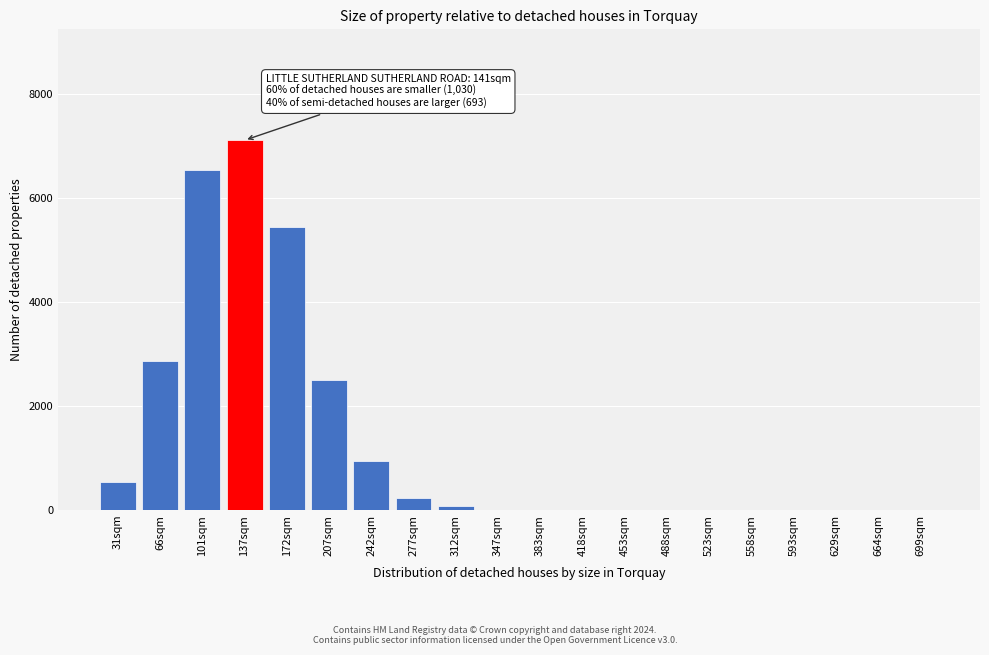

The chart shows a value of 0 at 593sqm. True or false?

True